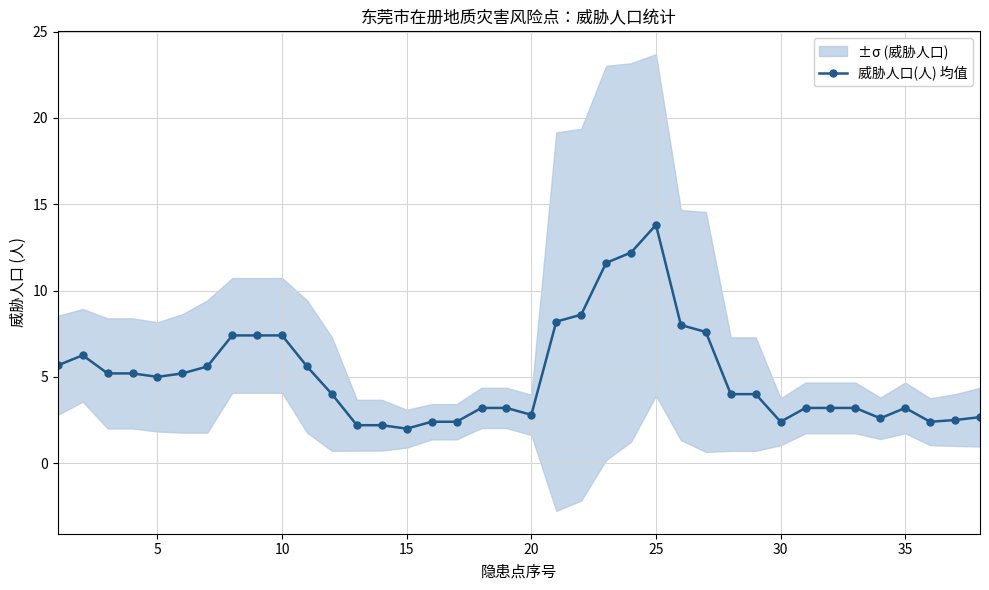

At which label does 威胁人口(人) 均值 reach its peak?

25